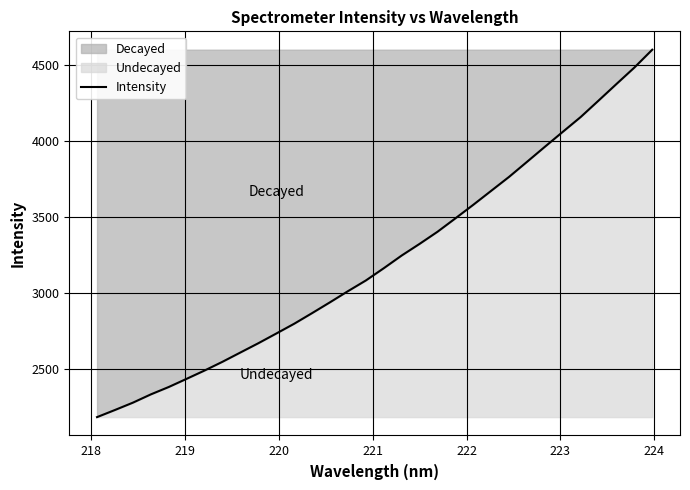

What is the greatest value displayed?

4598.8